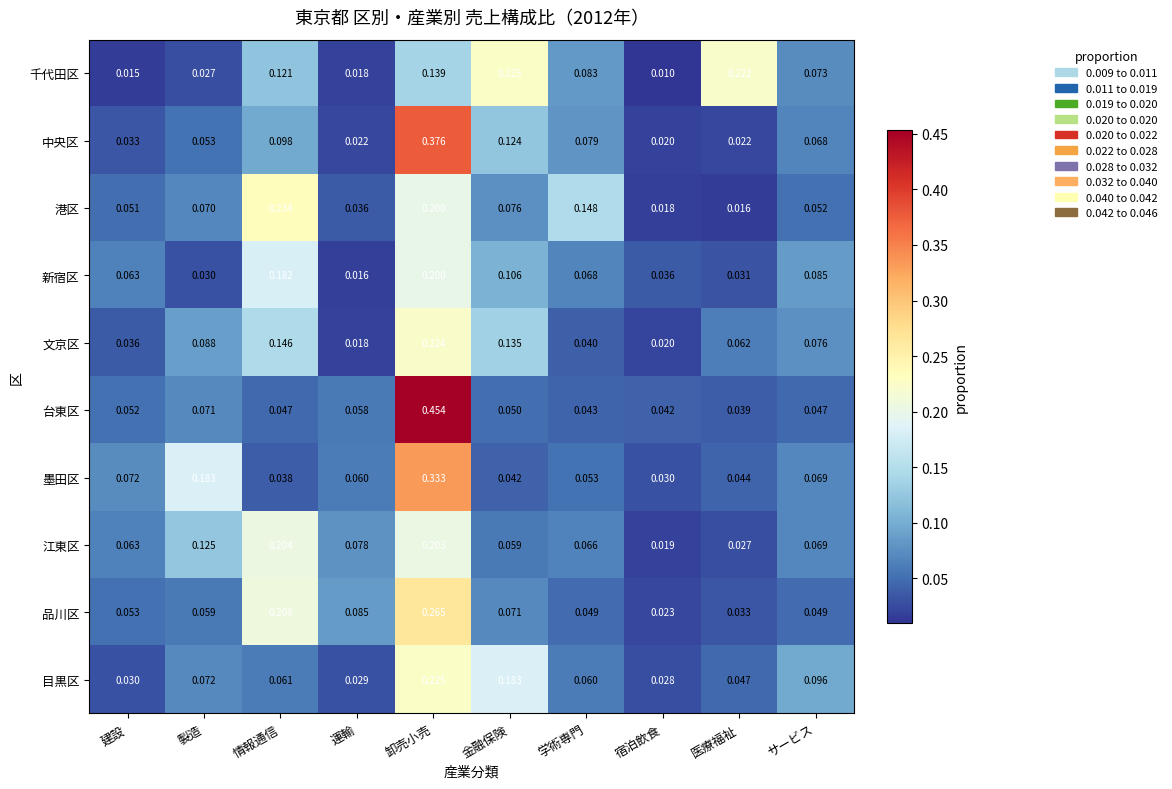

Rank the series at 金融保険 from lowest to highest value.

墨田区, 台東区, 江東区, 品川区, 港区, 新宿区, 中央区, 文京区, 目黒区, 千代田区